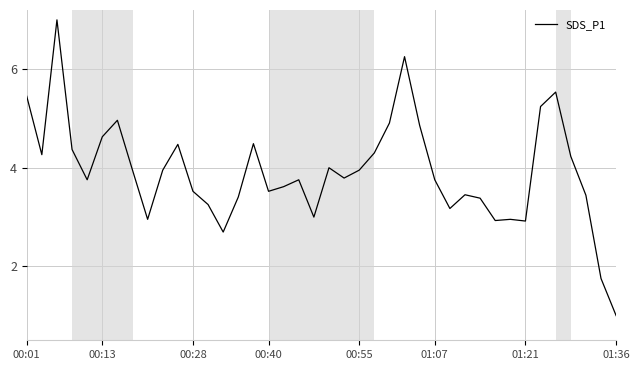

What is the greatest value displayed?

7.0